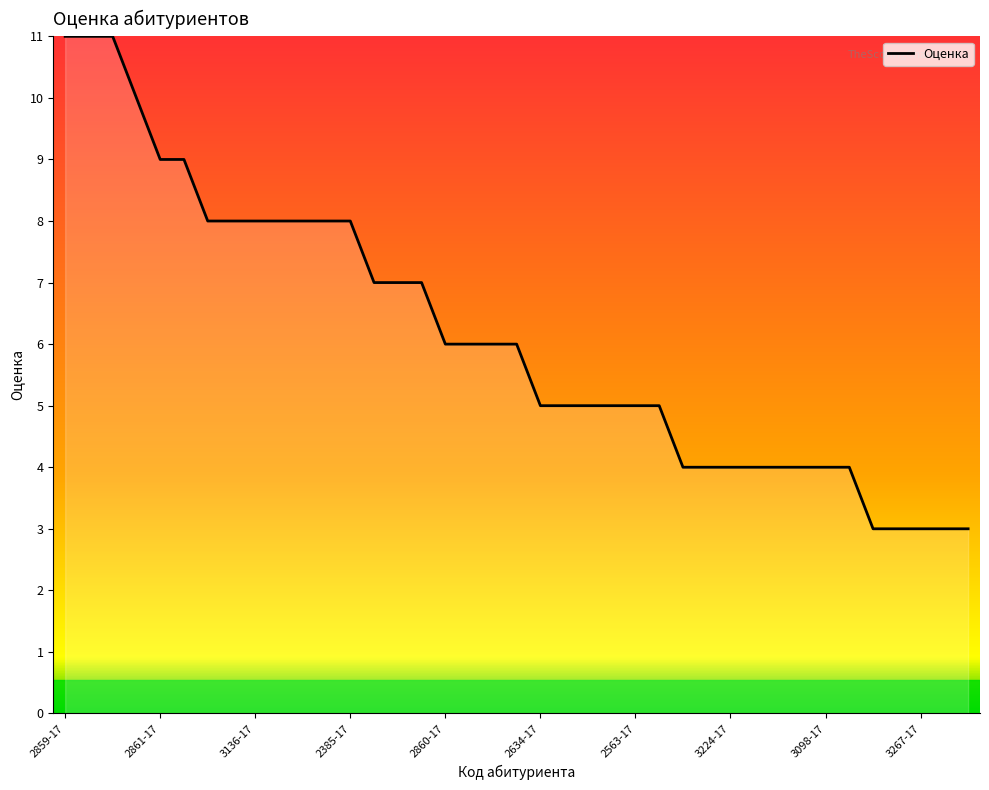

What is the minimum value shown in the chart?

3